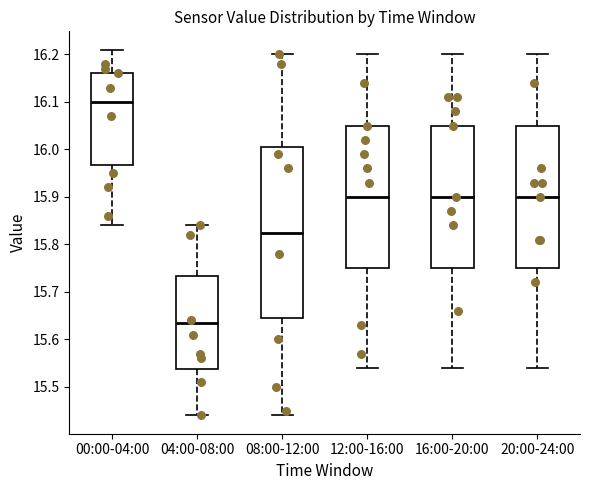

Which box is the tallest, from its lower edge to its upper edge?

08:00-12:00